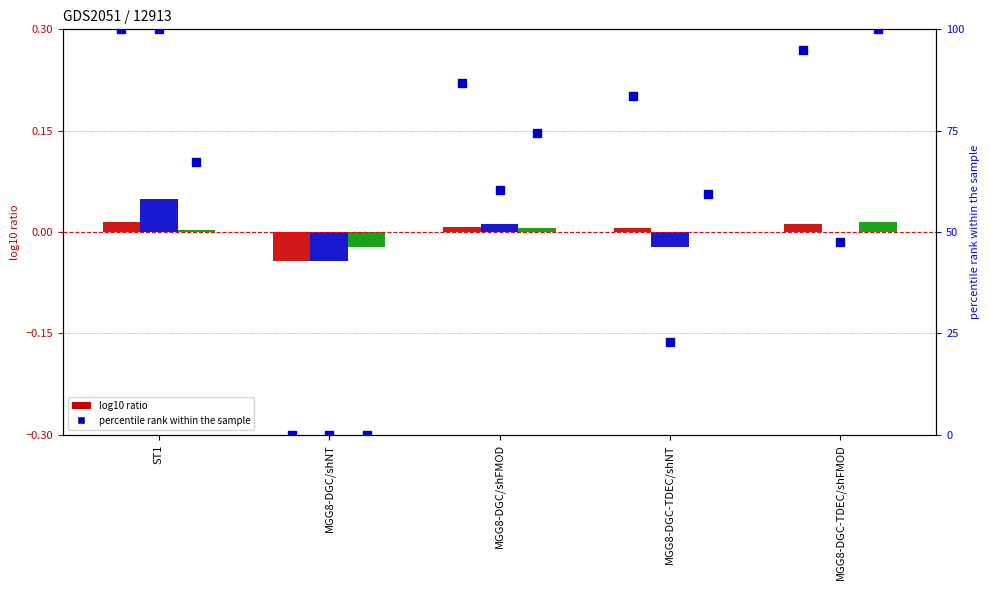

Which series has the largest total across all categories?

col_2 pct rank